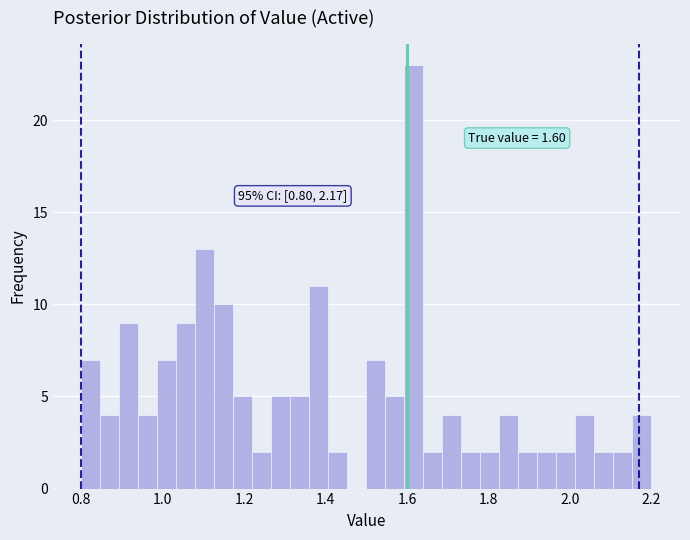

Around what value on the x-axis is the tallest bar? Give the approximate position of its centre, as read against the axis.

1.62